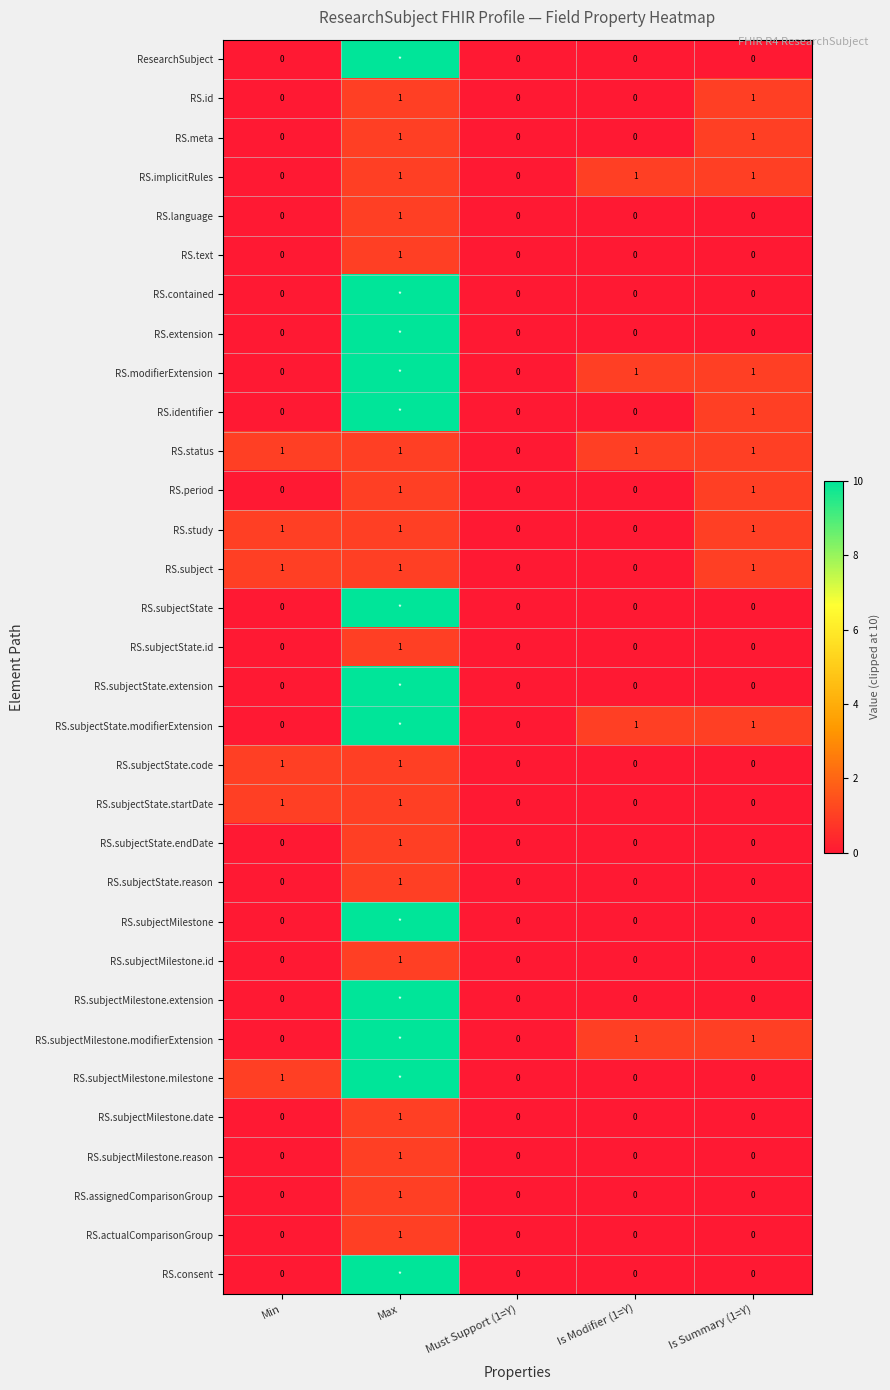

What is the total value across all series at Min?

6